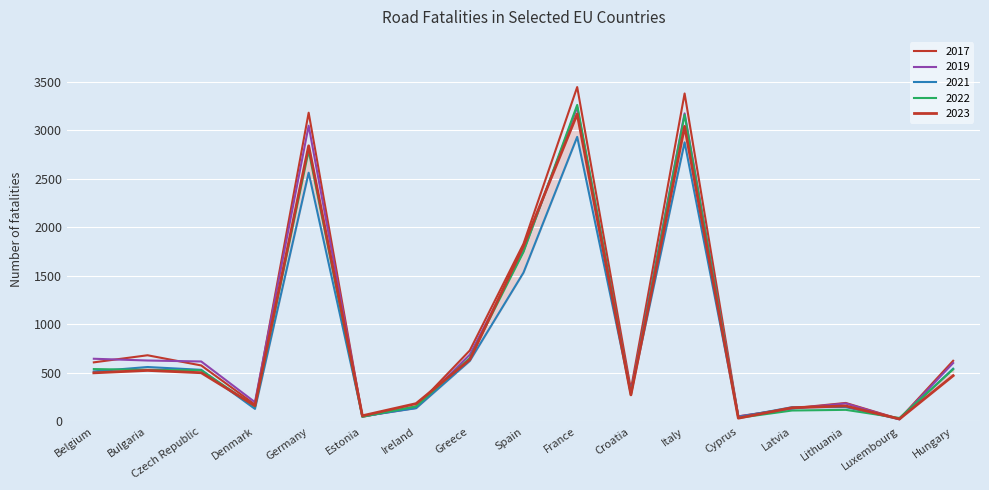

What is the highest value of the 2019 series?

3237